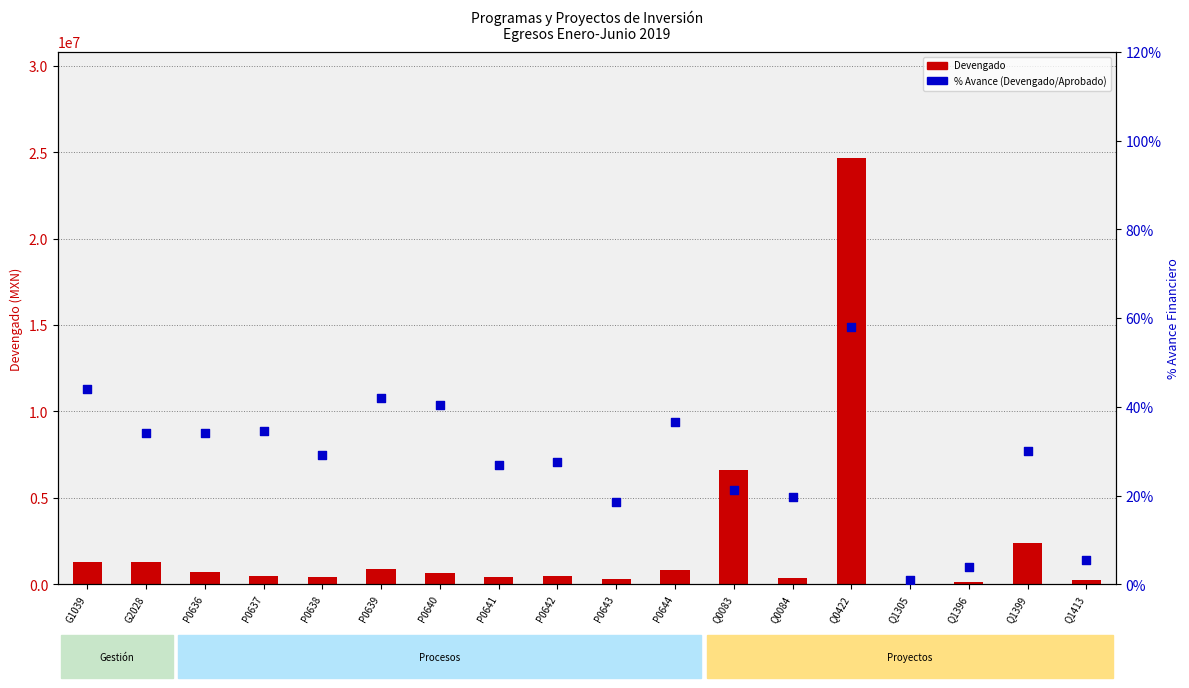

Which series contains the lowest Y value?

% Avance (Devengado/Aprobado)